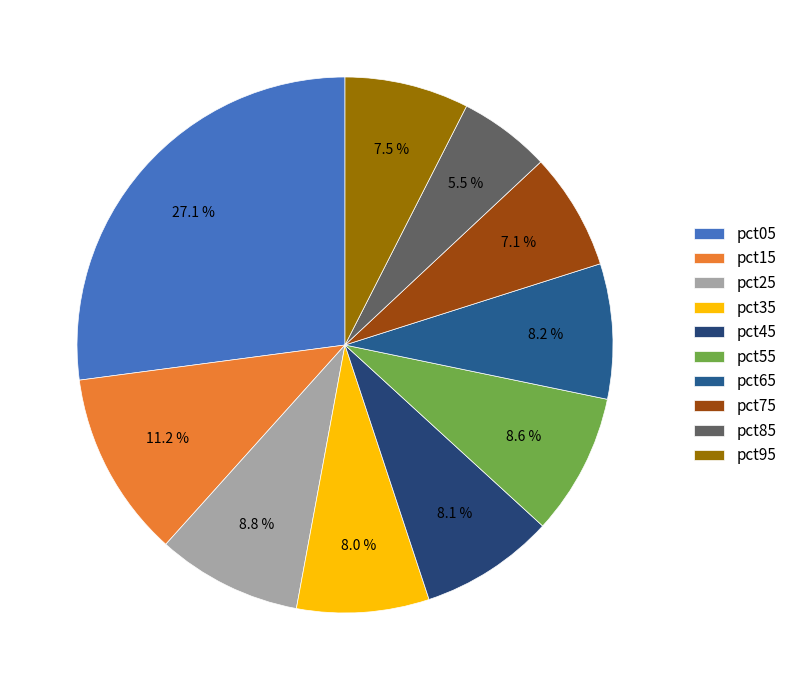

What is the largest slice in the pie chart?

pct05